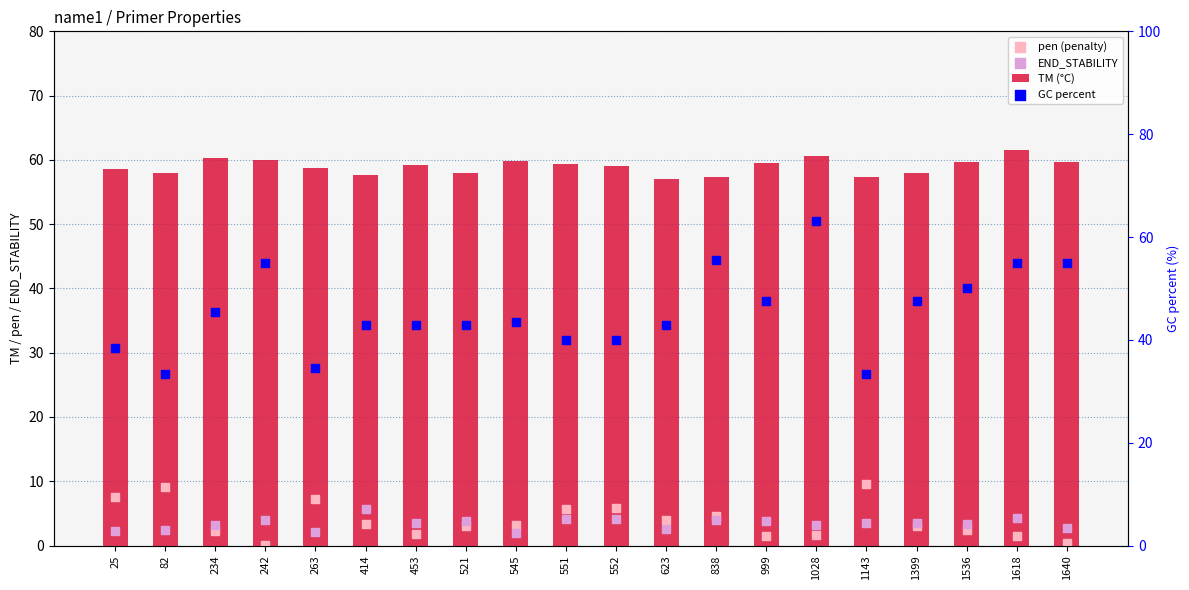

Which series has the widest spread of Y values?

GC percent